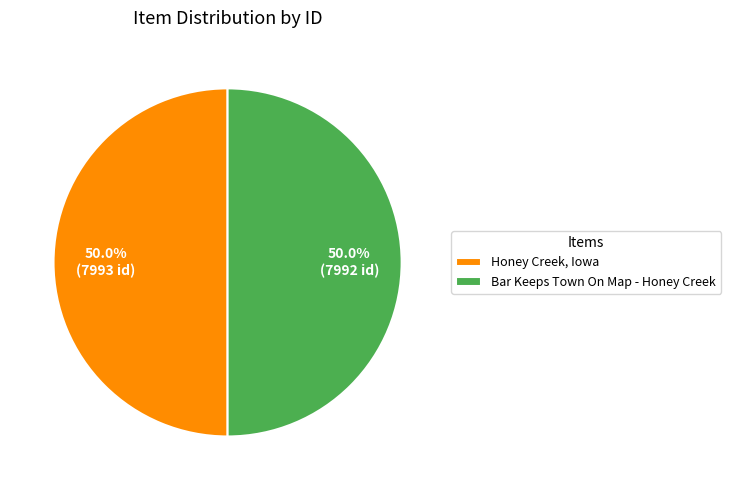

To the nearest percent, what is the average slice percentage?

50%